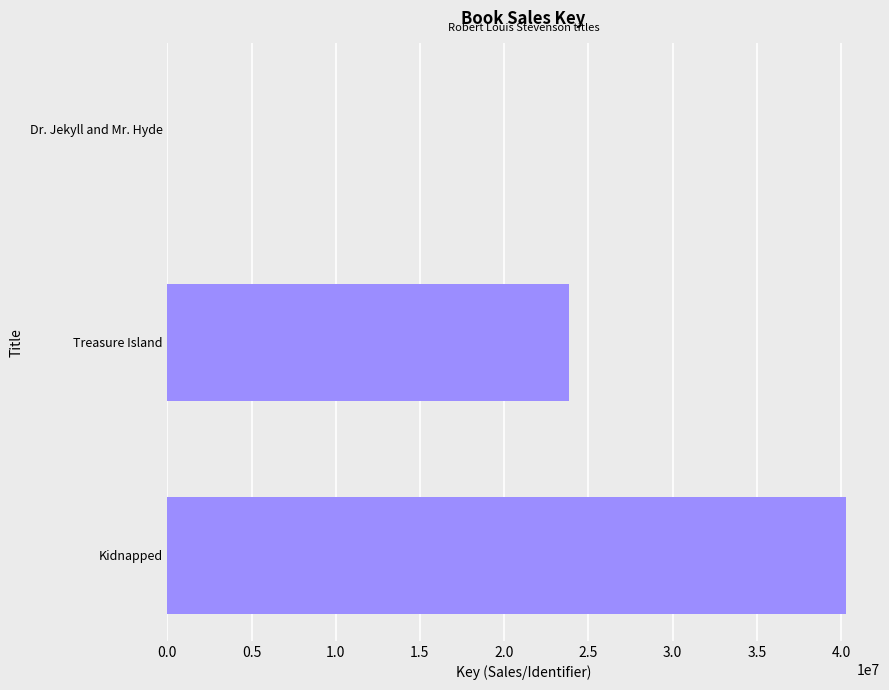

The value at Kidnapped is 40299776. True or false?

True